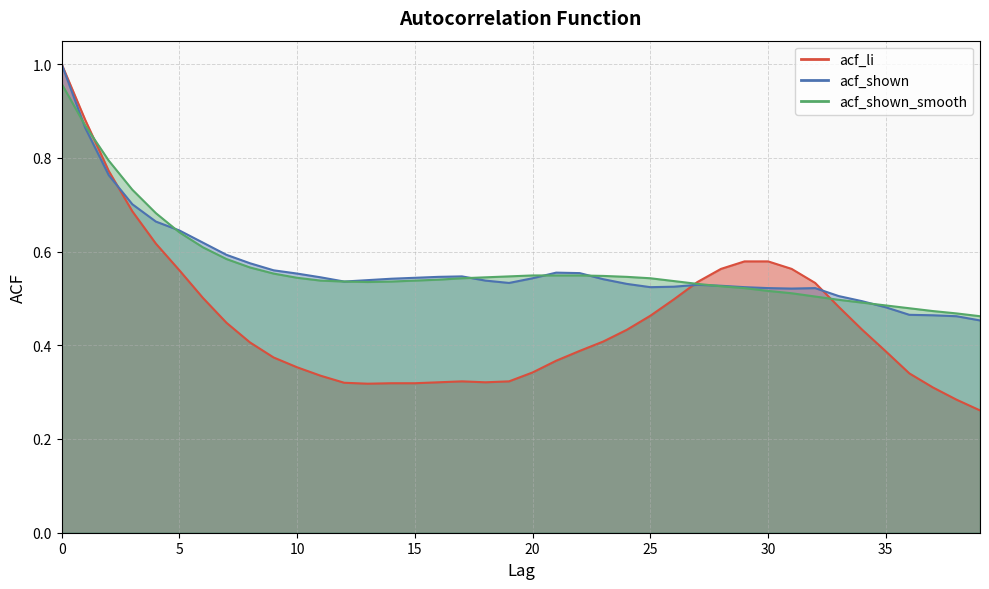

What is the value of the acf_shown_smooth point at the 4th from the left?

0.7